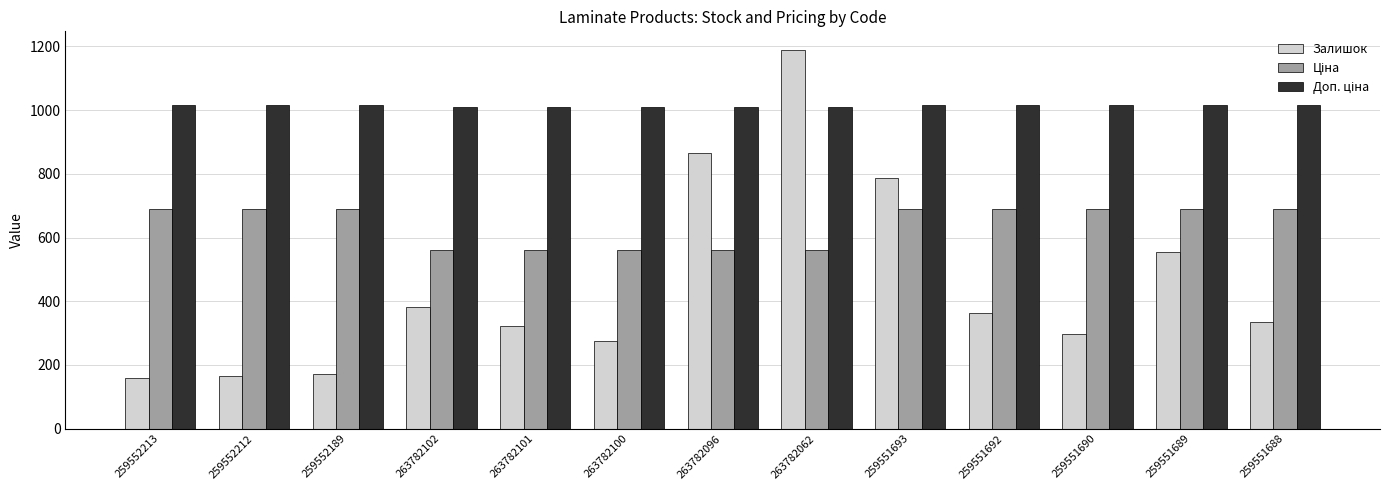

How many data points in Залишок are less than 334?

6